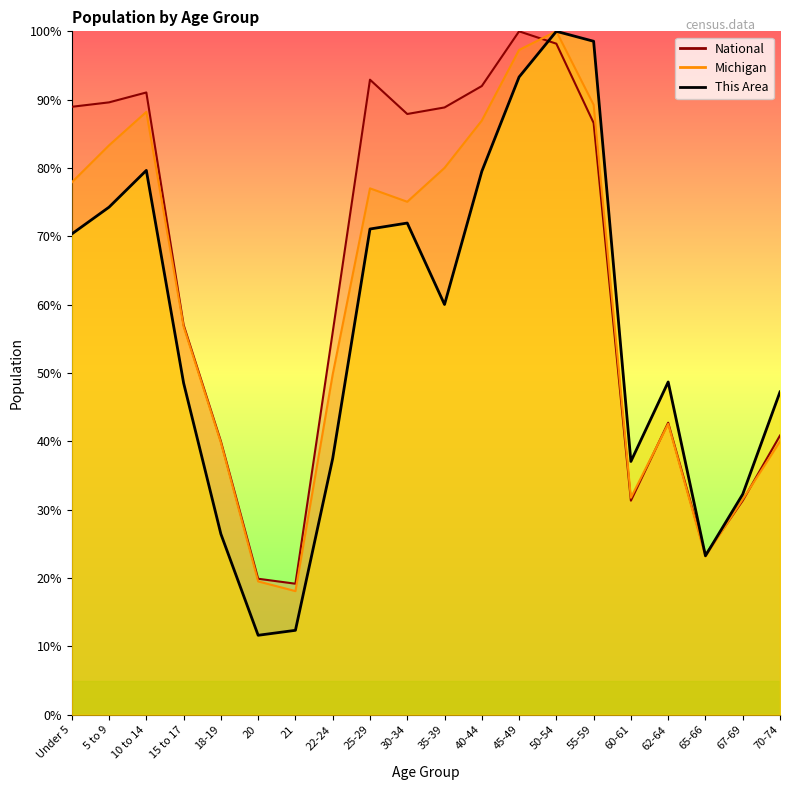

Which category has the lowest value across all series?

20